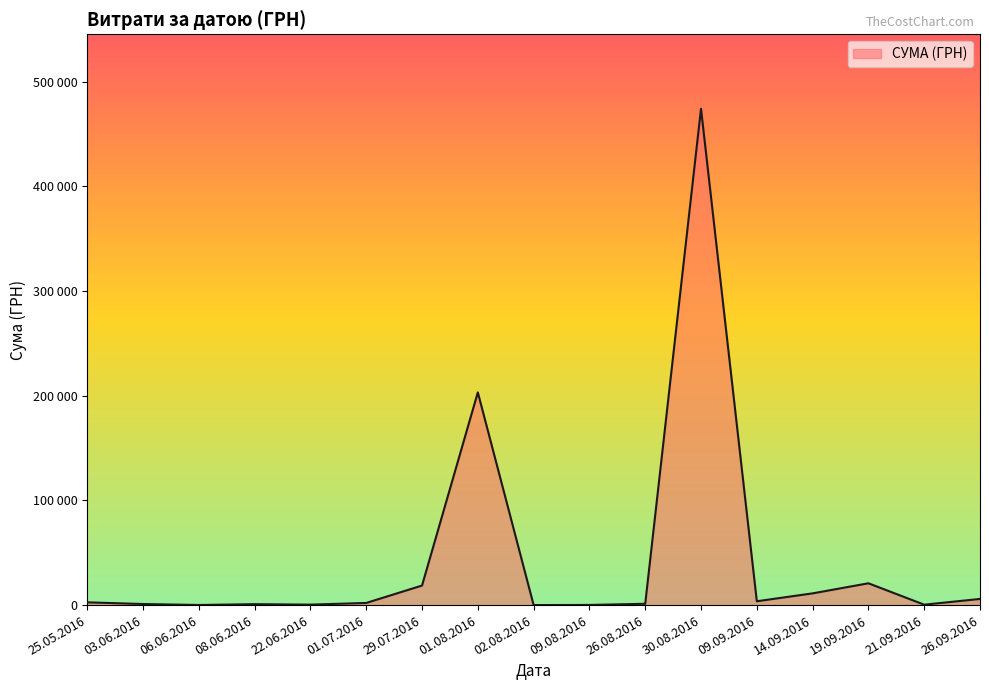

Does the chart display data point markers on the line(s)?

No